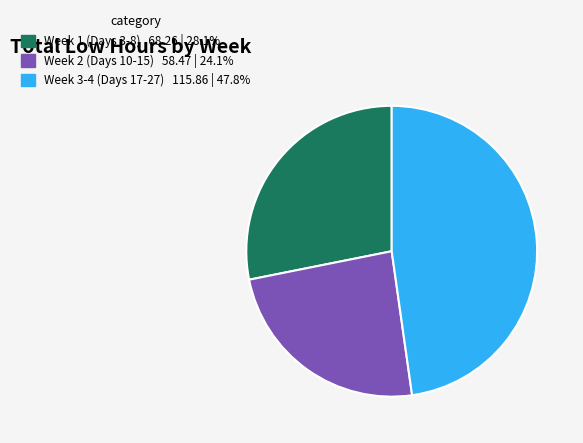

Is there any slice that represents more than half of the pie?

No